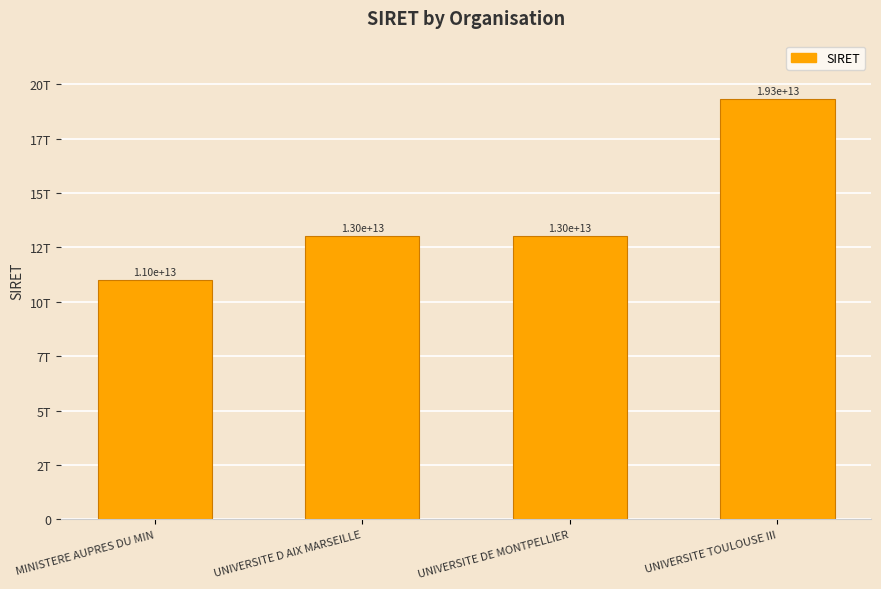

Is it true that the value at UNIVERSITE TOULOUSE III is 5409521584739?

False